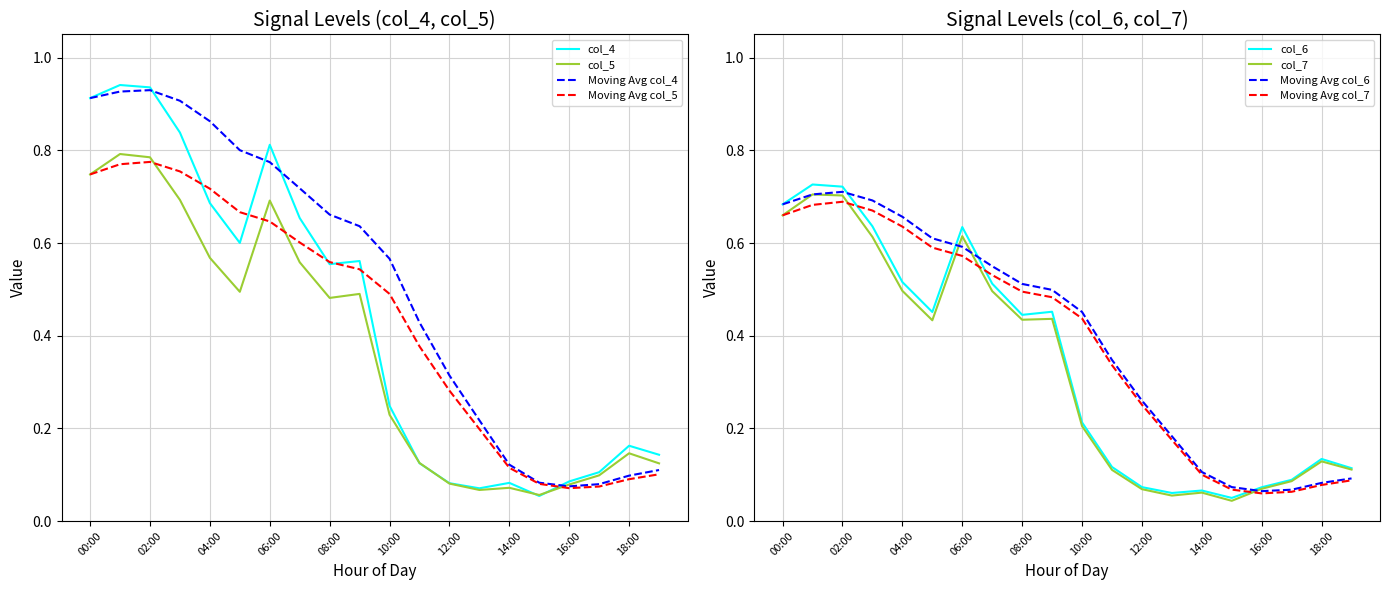

At which category does col_7 reach its first local valley?

05:00